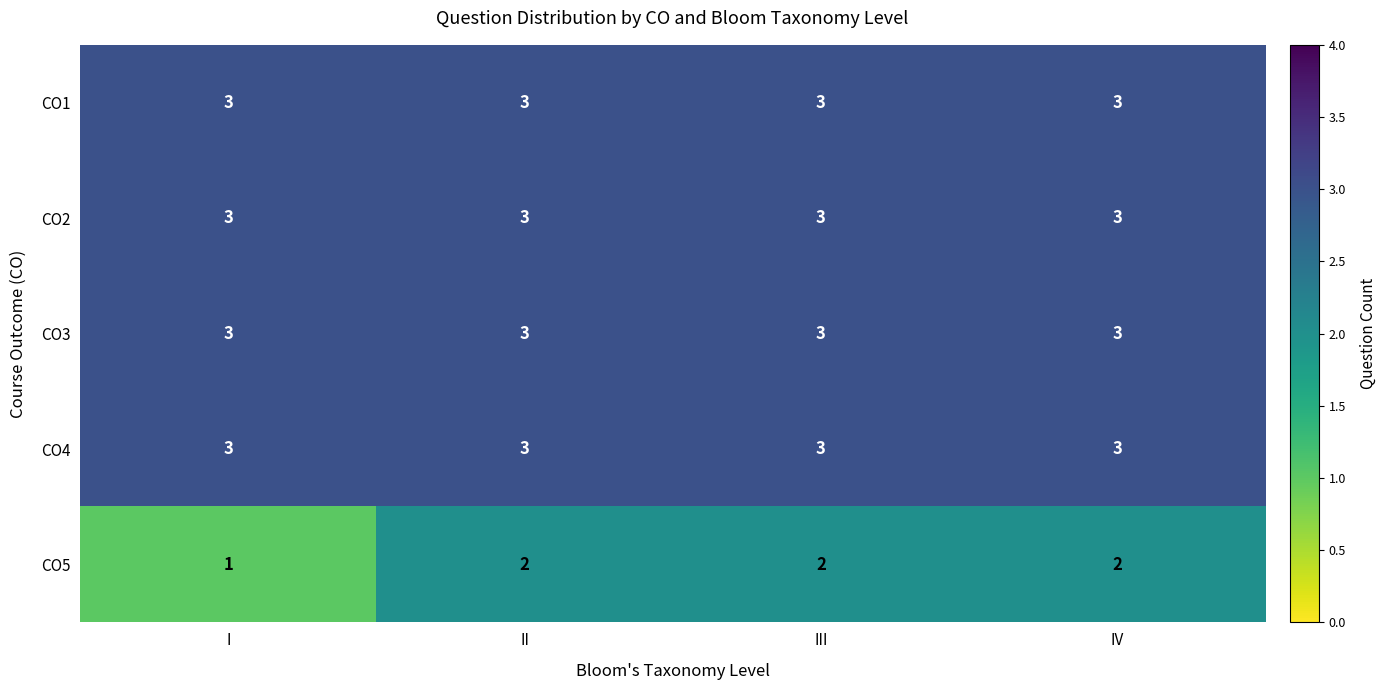

Which series has the widest spread of values?

CO5